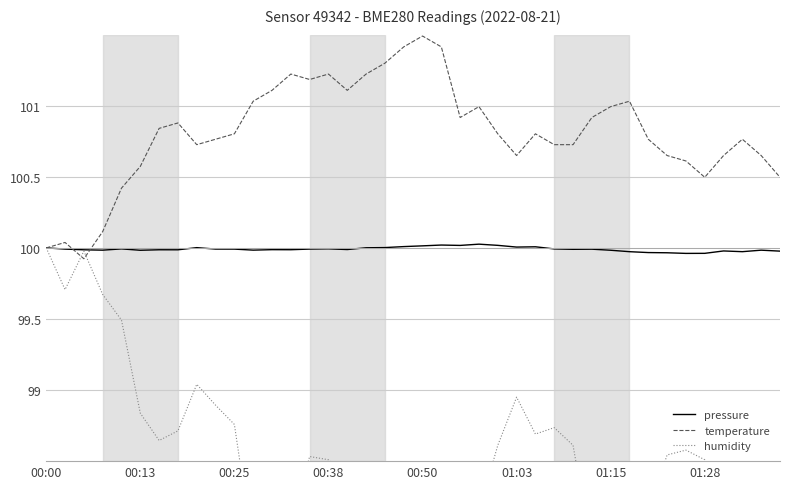

Which series has the largest total across all categories?

temperature